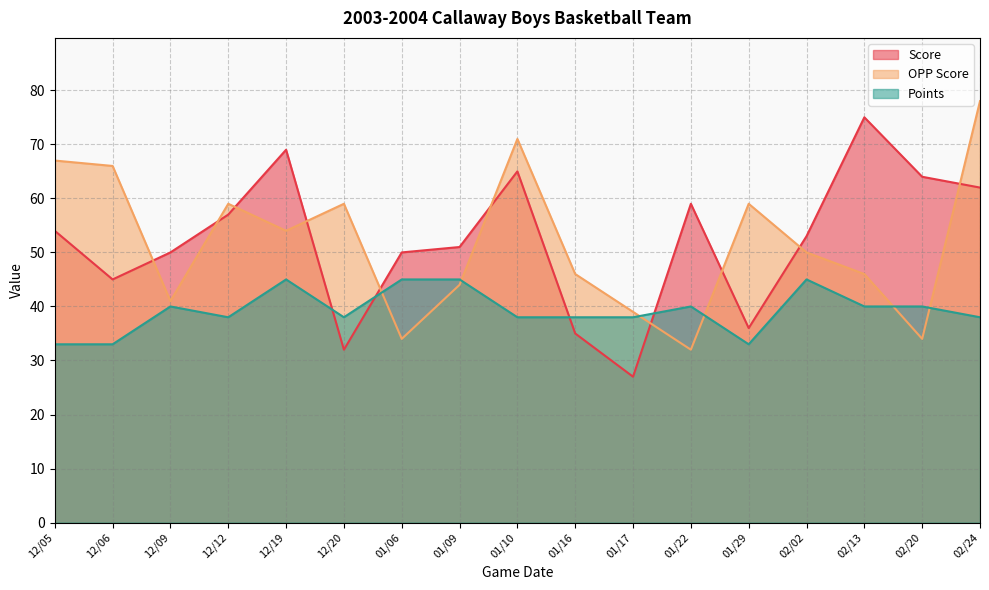

Which series has the largest range (max minus min)?

Score